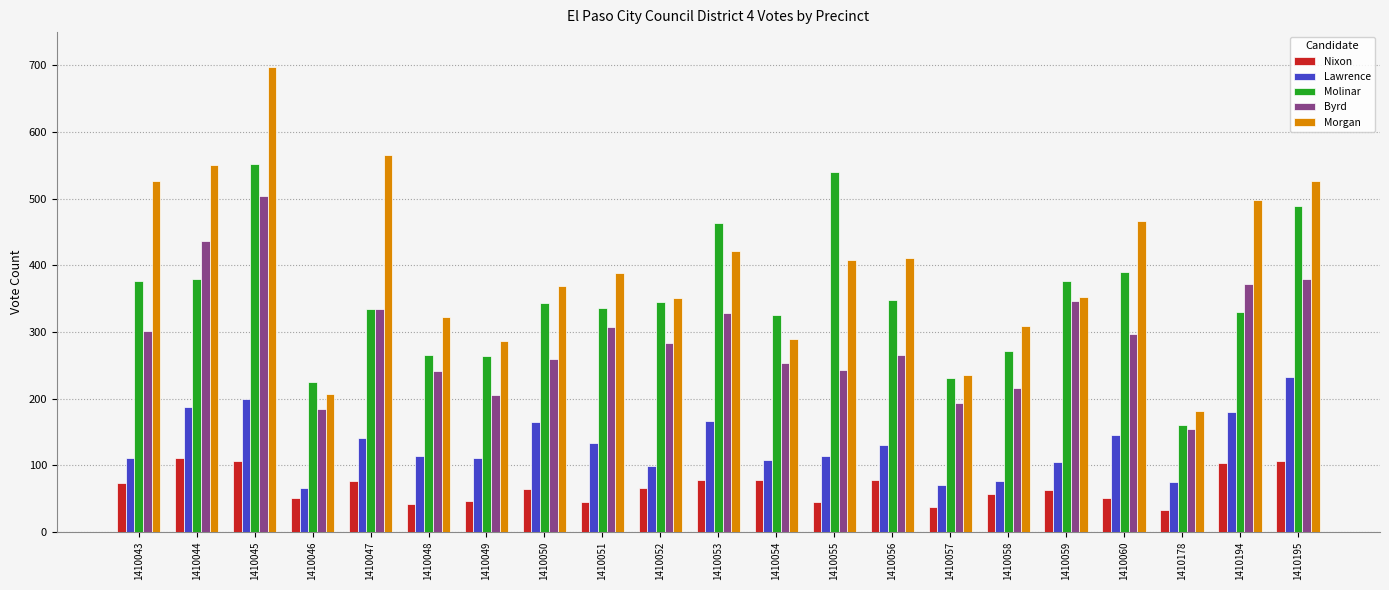

List the series in order of their peak value, highest first.

Morgan, Molinar, Byrd, Lawrence, Nixon